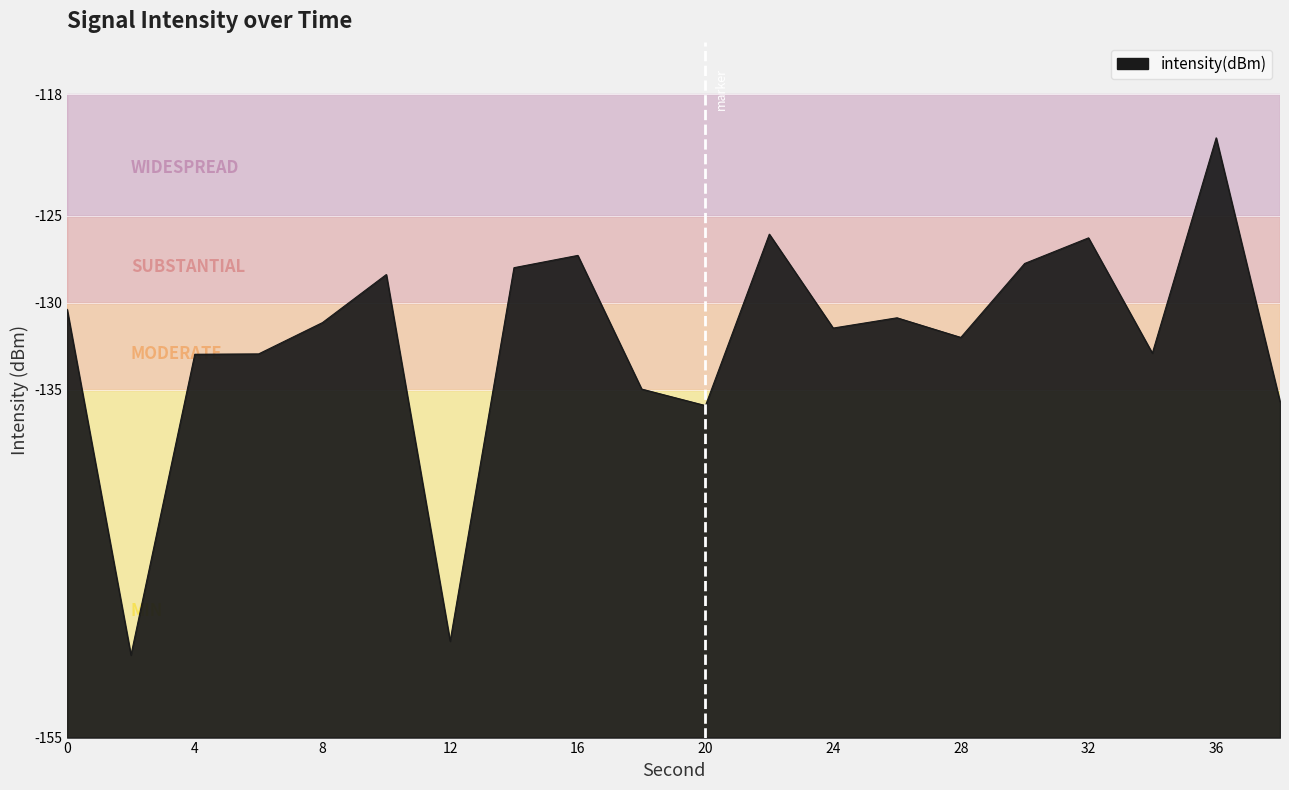

How many series are shown in this chart?

1